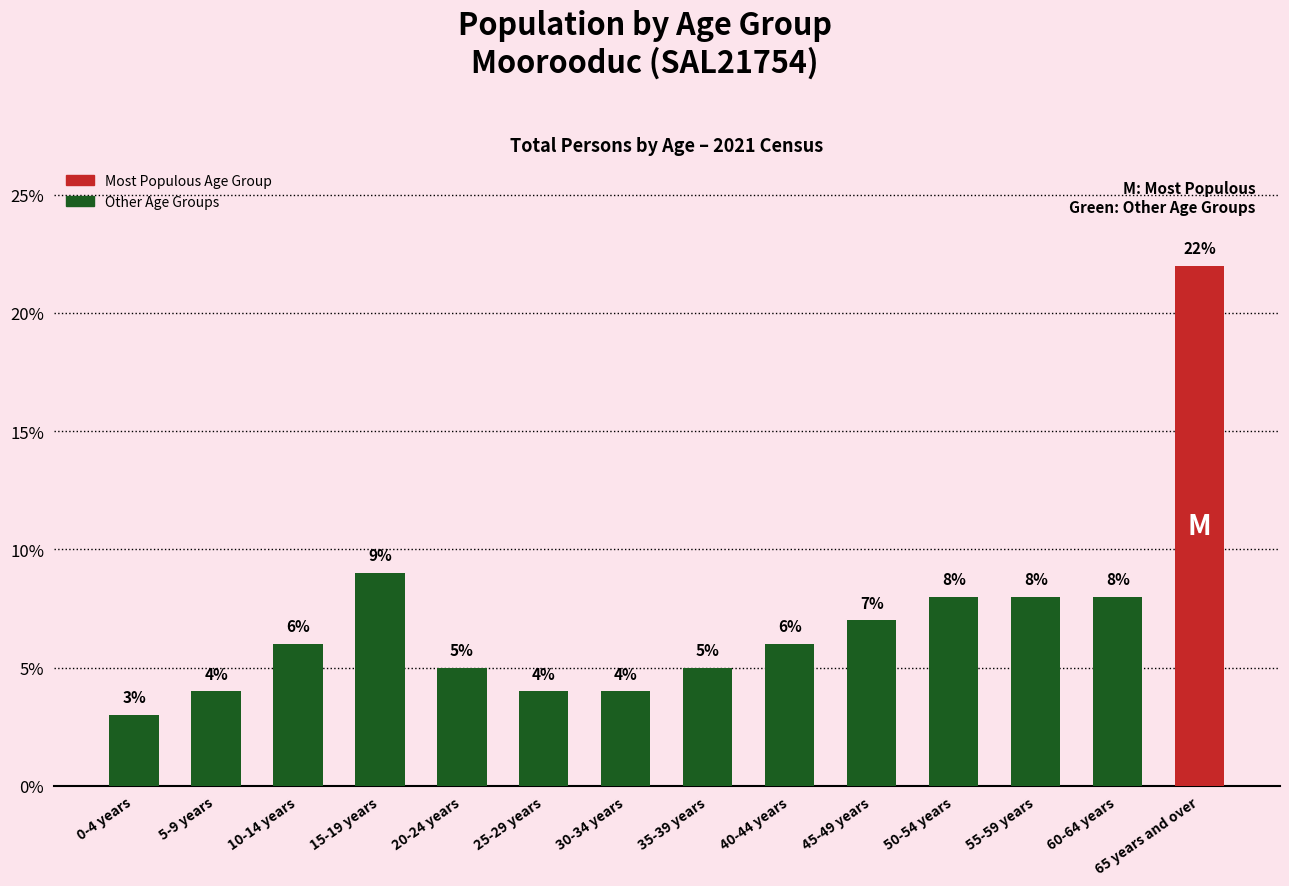

Approximately how many times larger is the value at 40-44 years compared to 15-19 years?

0.7